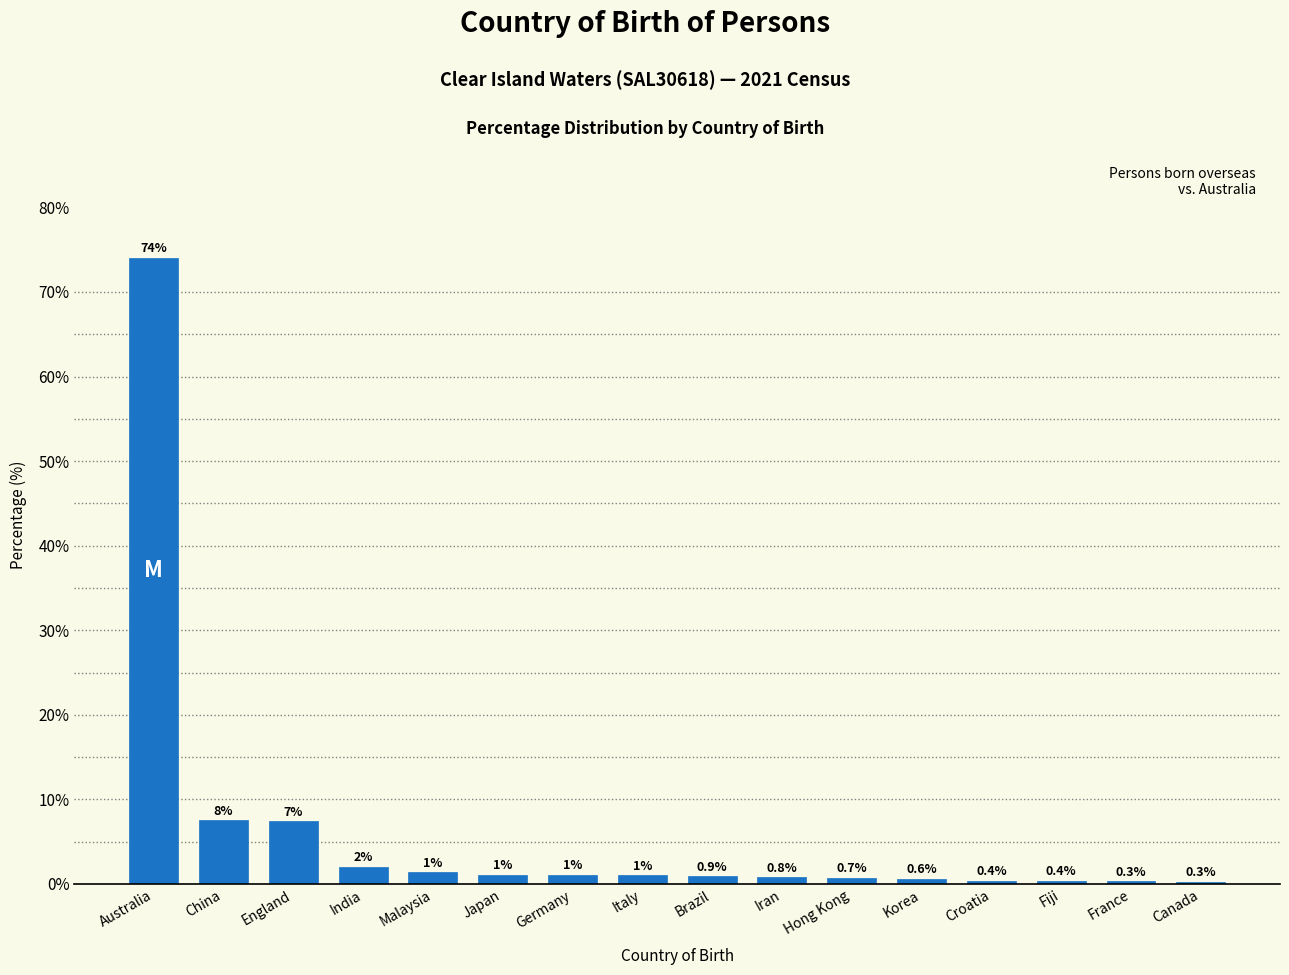

What is the minimum value shown in the chart?

0.3